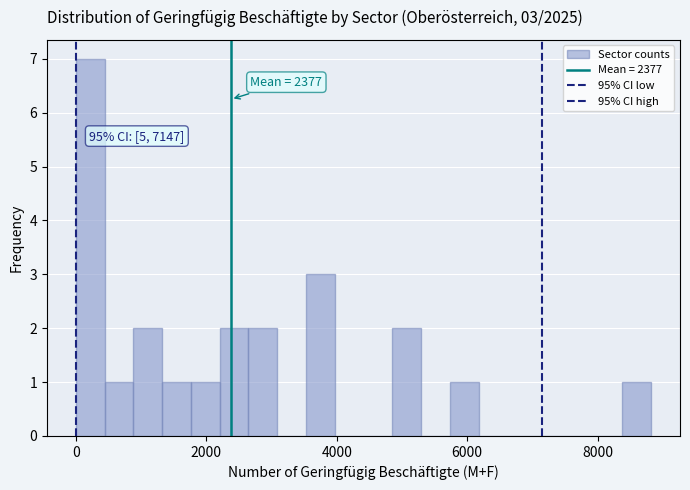

Read against the x-axis, roughly where is the centre of the tallest bar?

200